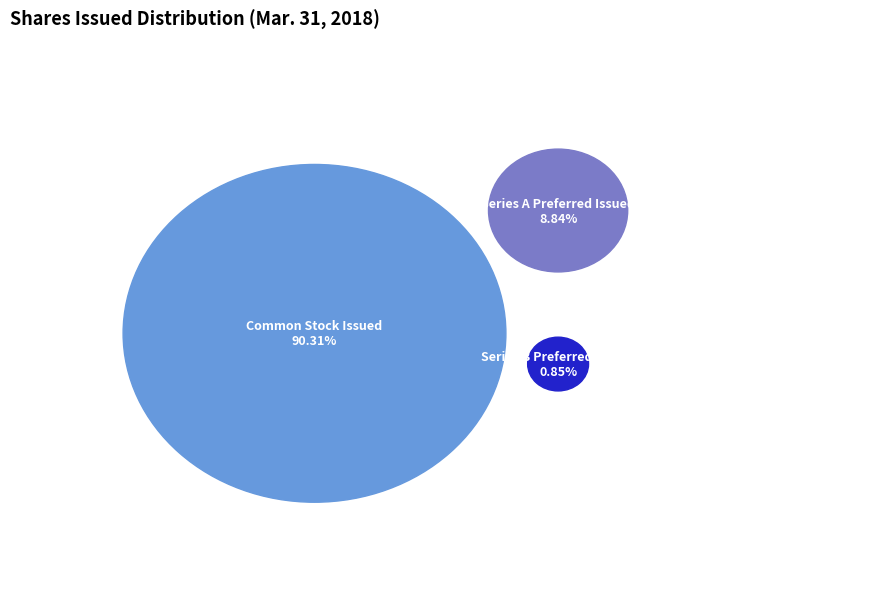

Rank the categories by value from highest to lowest.

Common Stock Issued, Series A Preferred Issued, Series B Preferred Issued